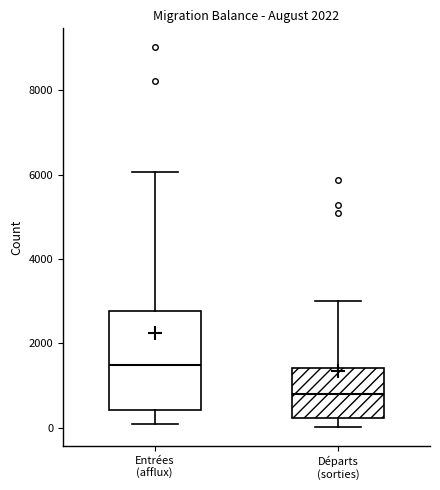

Which box is the tallest, from its lower edge to its upper edge?

Entrées (afflux)